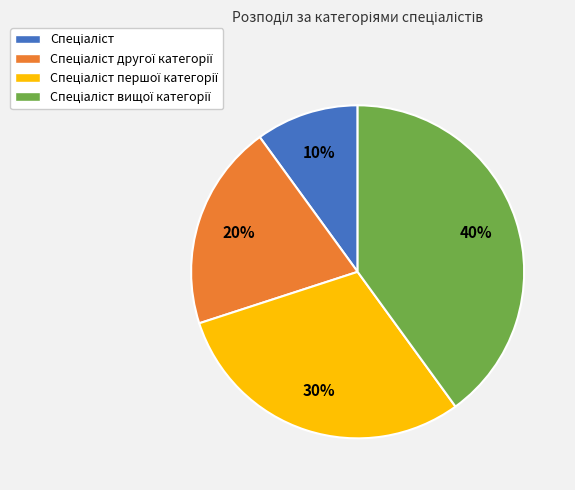

Does any single category account for the majority?

No